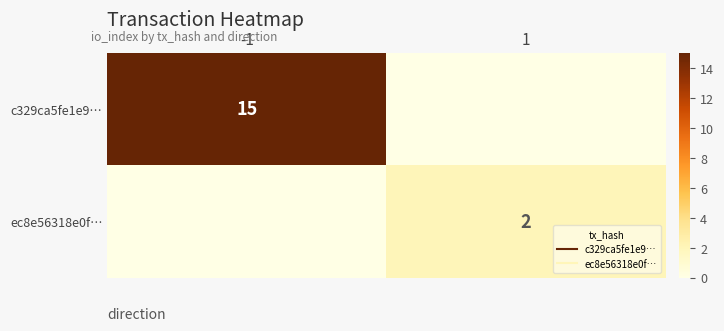

Which series has the largest total across all categories?

c329ca5fe1e9…